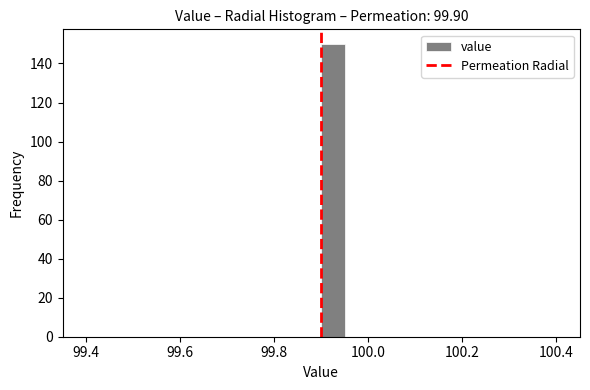

Read against the x-axis, roughly where is the centre of the tallest bar?

99.92